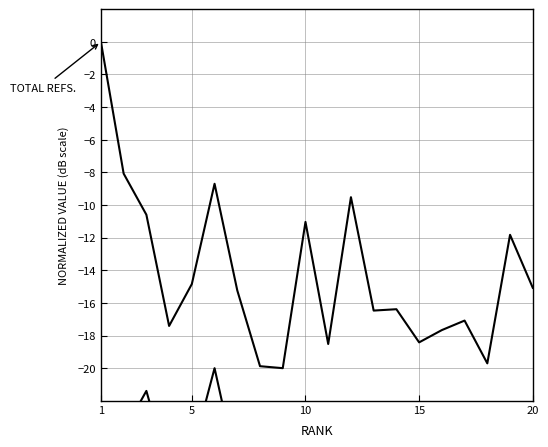

In Total Refs., how many points are lower than both neighbors (excluding endpoints)?

6